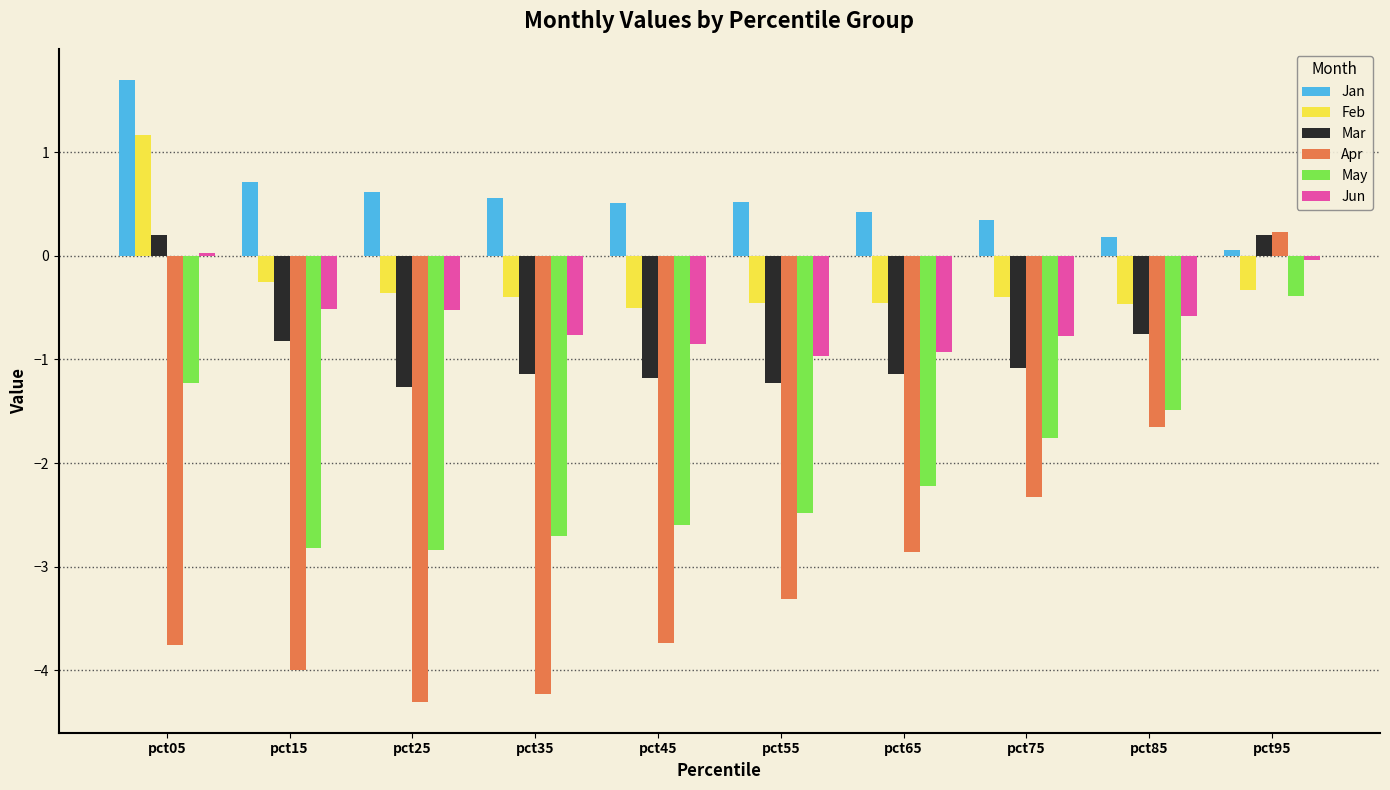

Where does the Apr series first go above -3?

pct65